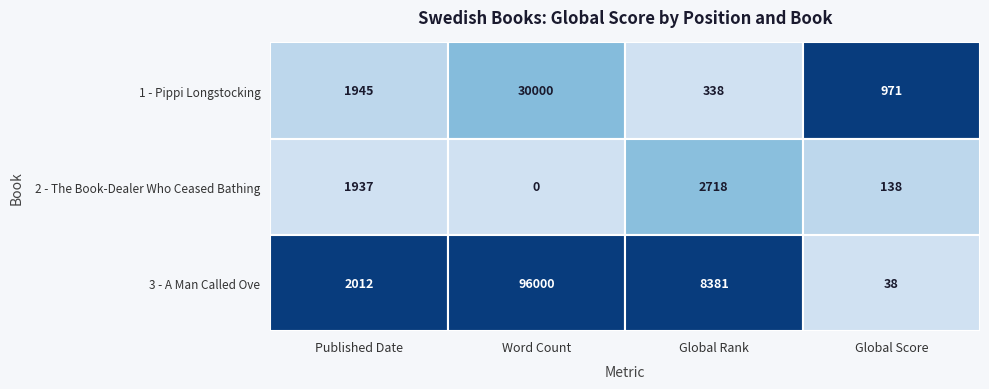

Is the value of 3 - A Man Called Ove at 2 greater than the value of 1 - Pippi Longstocking at 0?

Yes